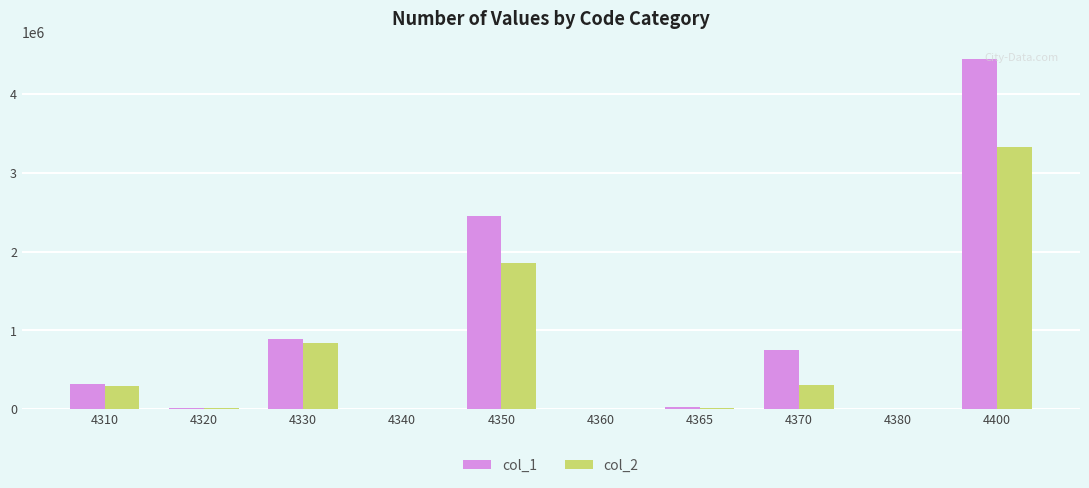

Between 4370 and 4400, which series saw the biggest shift?

col_1